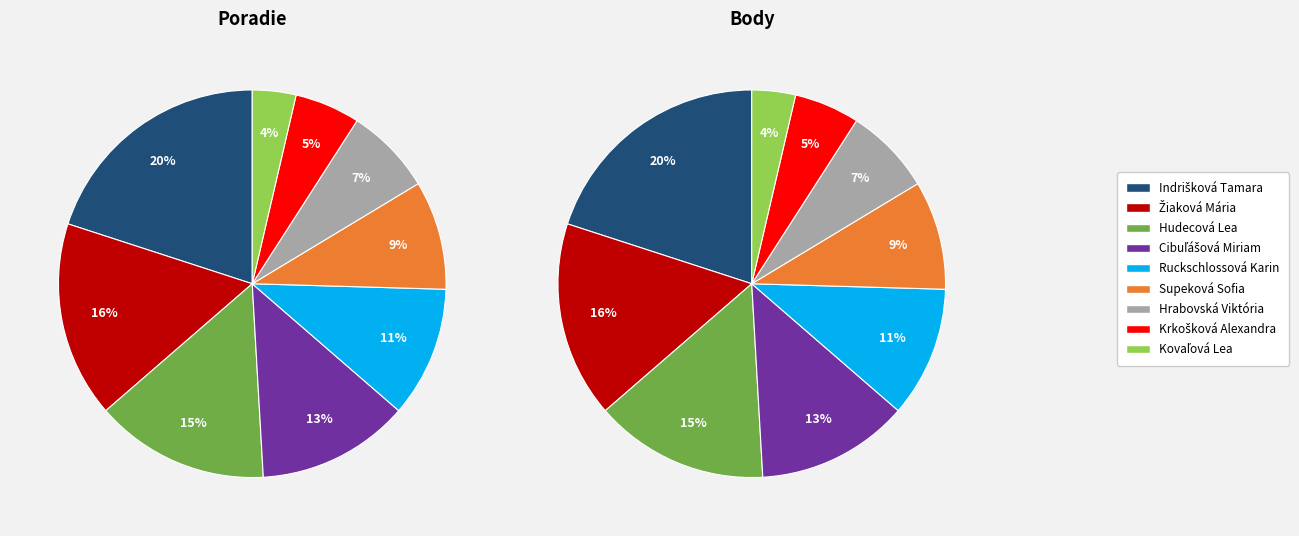

How many slices are in this pie chart?

9